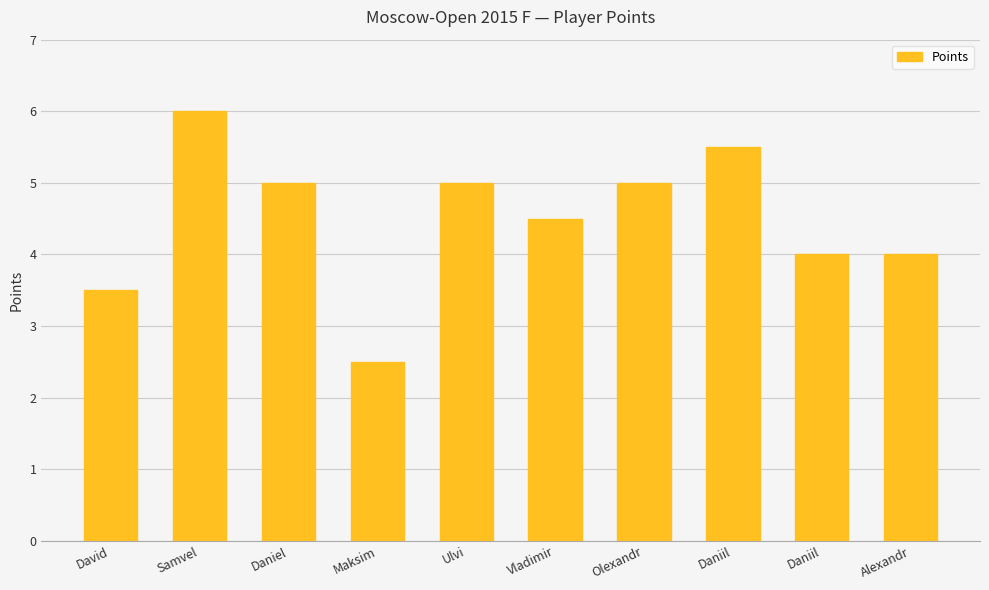

How many data points does each series have?

10